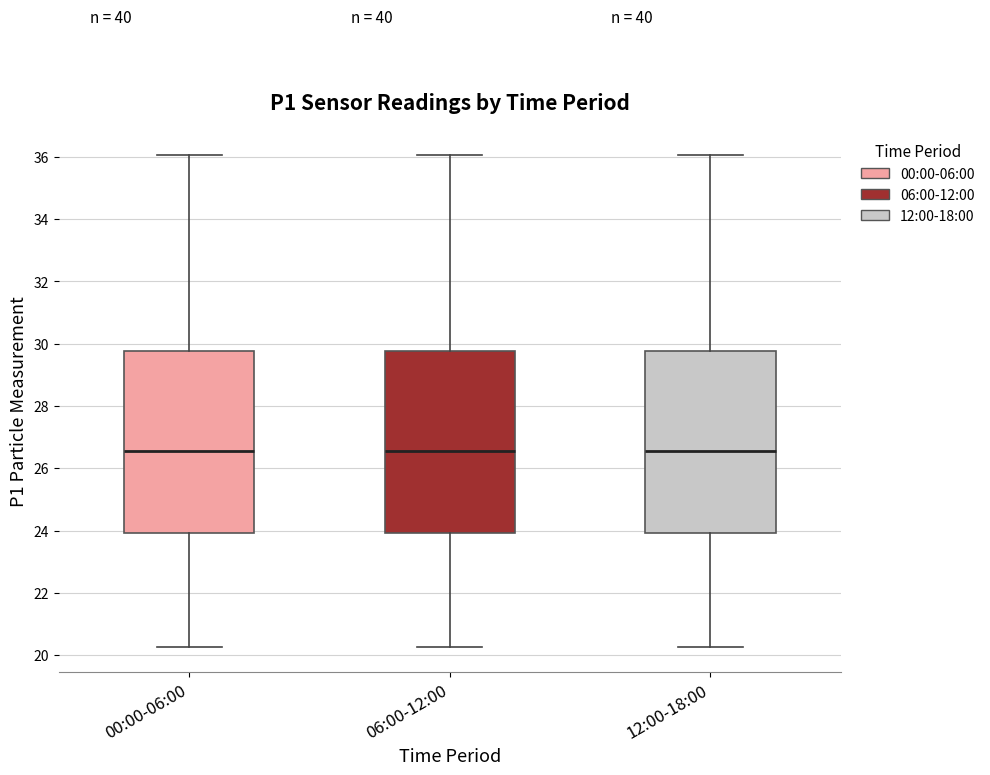

Reading left to right, read every box against the y-axis: the position of its median line, the range the box covers, and the ends of its whiskers. The values are not printed on the chart, so give them approximately, as read against the axis.

00:00-06:00: median 26.6, box 24.0 to 29.8, whiskers 20.2 to 36.0
06:00-12:00: median 26.6, box 24.0 to 29.8, whiskers 20.2 to 36.0
12:00-18:00: median 26.6, box 24.0 to 29.8, whiskers 20.2 to 36.0